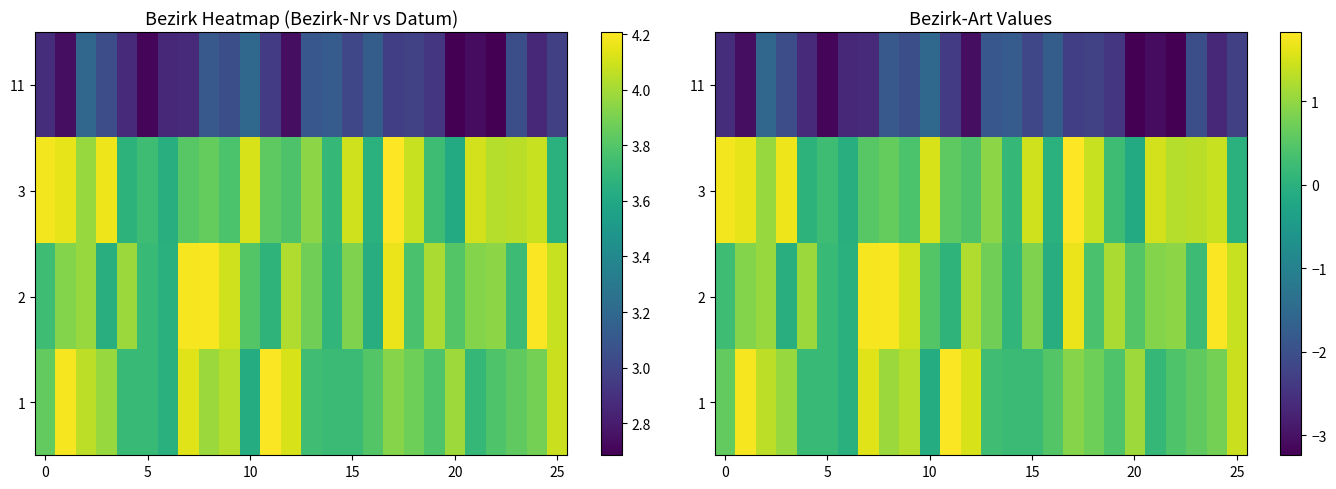

How many values in 1 are below zero?

2